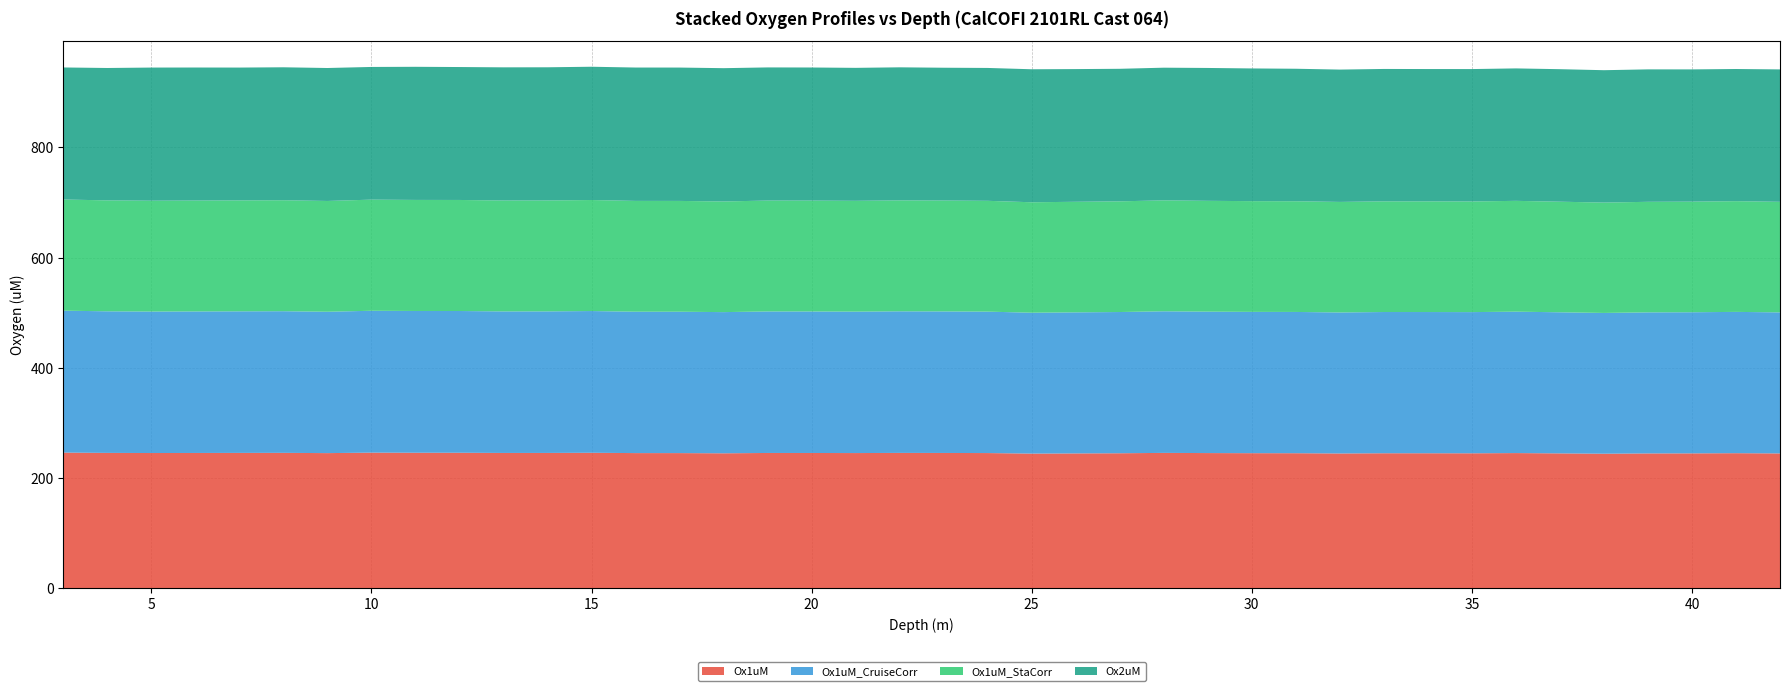

Reading left to right, transcribe all the data shown in this chart.

Ox1uM: 245.9	245.3	245.1	245.2	245.3	245.4	245.0	245.8	245.6	245.6	245.3	245.3	245.6	245.0	245.0	244.6	245.2	245.2	245.1	245.3	245.2	245.1	244.1	244.4	244.7	245.4	245.0	244.8	244.8	244.3	244.7	244.7	244.6	245.0	244.5	243.9	244.4	244.5	244.8	244.4
Ox1uM_CruiseCorr: 257.7	257.1	256.9	257.0	257.1	257.2	256.7	257.6	257.4	257.4	257.0	257.0	257.3	256.7	256.7	256.3	257.0	256.9	256.8	257.1	257.0	256.8	255.8	256.1	256.4	257.1	256.8	256.6	256.5	256.0	256.4	256.4	256.3	256.8	256.2	255.6	256.1	256.2	256.5	256.1
Ox1uM_StaCorr: 201.8	201.4	201.3	201.3	201.4	201.5	201.1	201.8	201.6	201.6	201.4	201.4	201.6	201.2	201.2	200.9	201.3	201.3	201.2	201.4	201.3	201.2	200.5	200.8	201.0	201.4	201.2	201.1	201.0	200.7	201.0	201.0	200.9	201.2	200.8	200.4	200.7	200.8	201.0	200.7
Ox2uM: 239.8	240.4	241.7	241.5	241.2	241.4	241.4	240.9	241.7	241.3	241.8	241.8	242.0	242.1	242.1	242.0	241.7	241.7	241.4	241.6	241.1	241.2	241.5	240.9	240.6	240.9	241.2	240.9	240.6	240.3	240.4	240.2	240.4	240.5	240.6	240.4	240.5	240.1	240.0	240.4